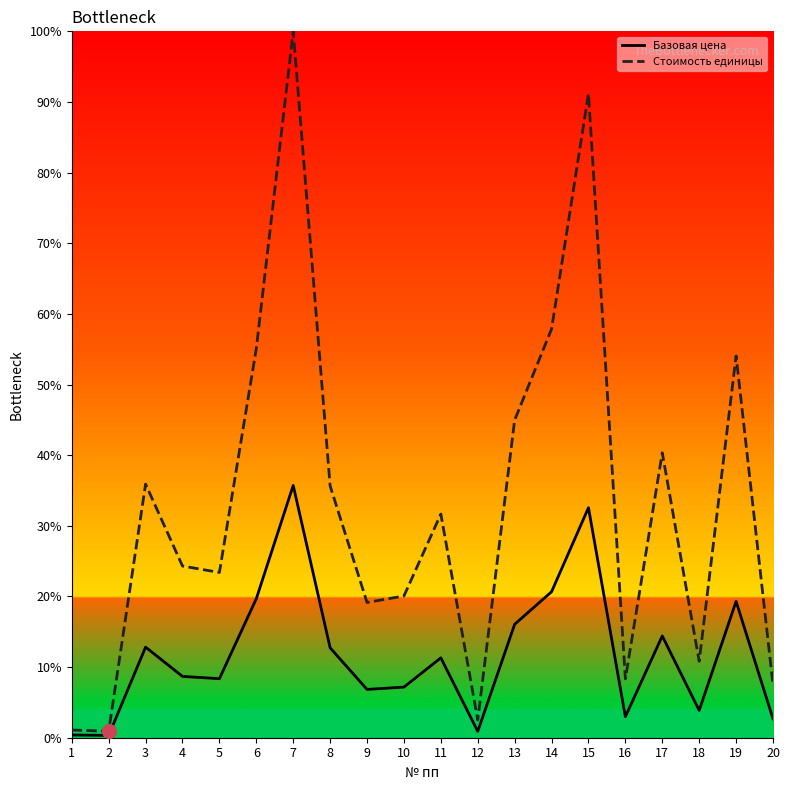

Rank the series by their maximum value, from highest to lowest.

Стоимость единицы, Базовая цена